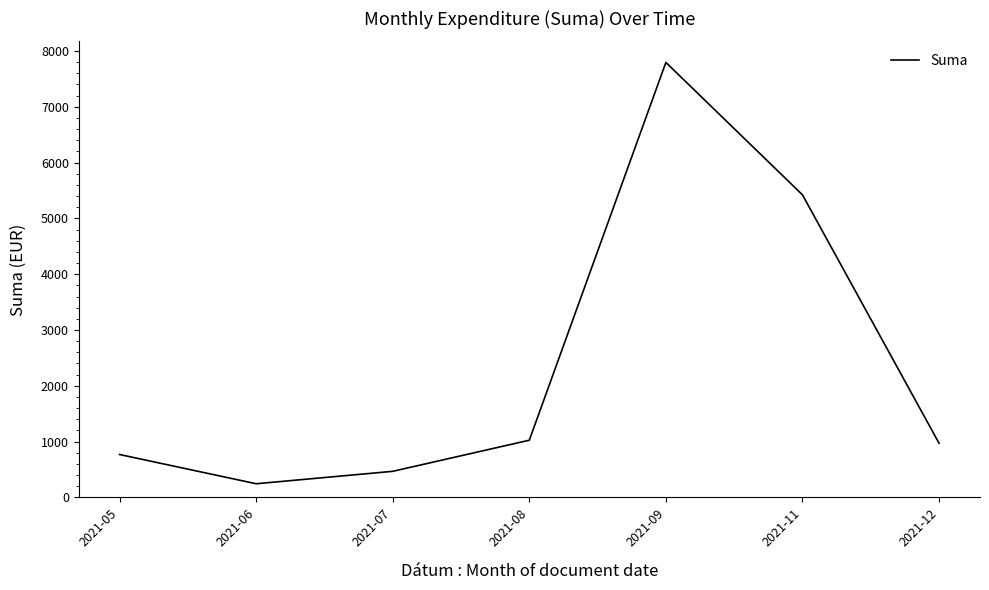

At which category does the data reach its first local valley?

2021-06